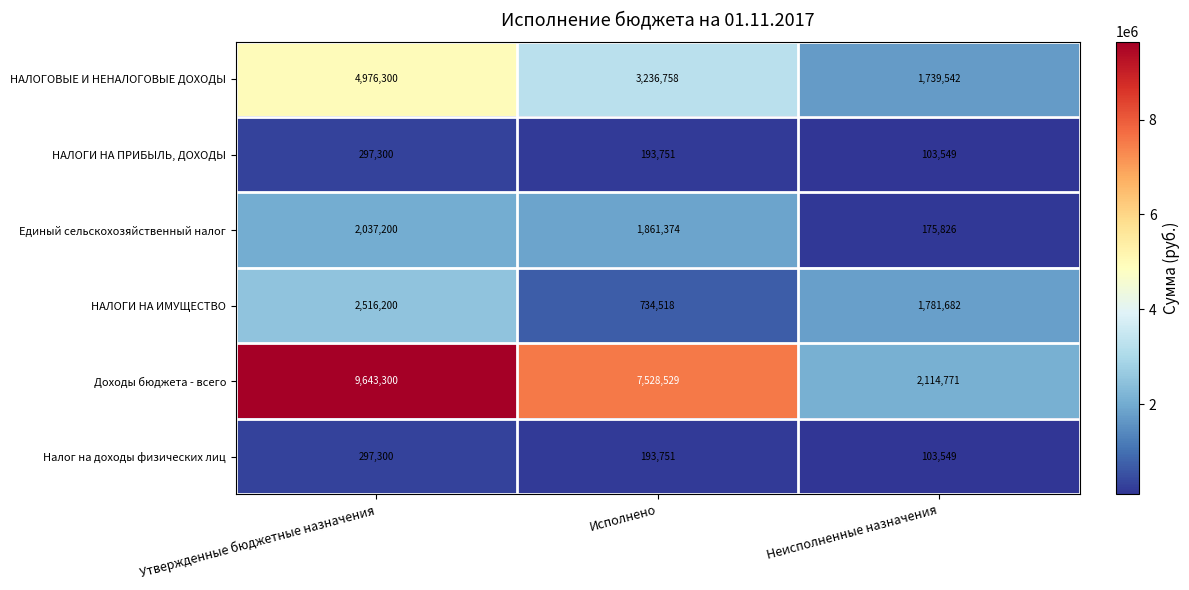

Which series has the widest spread of values?

Доходы бюджета - всего